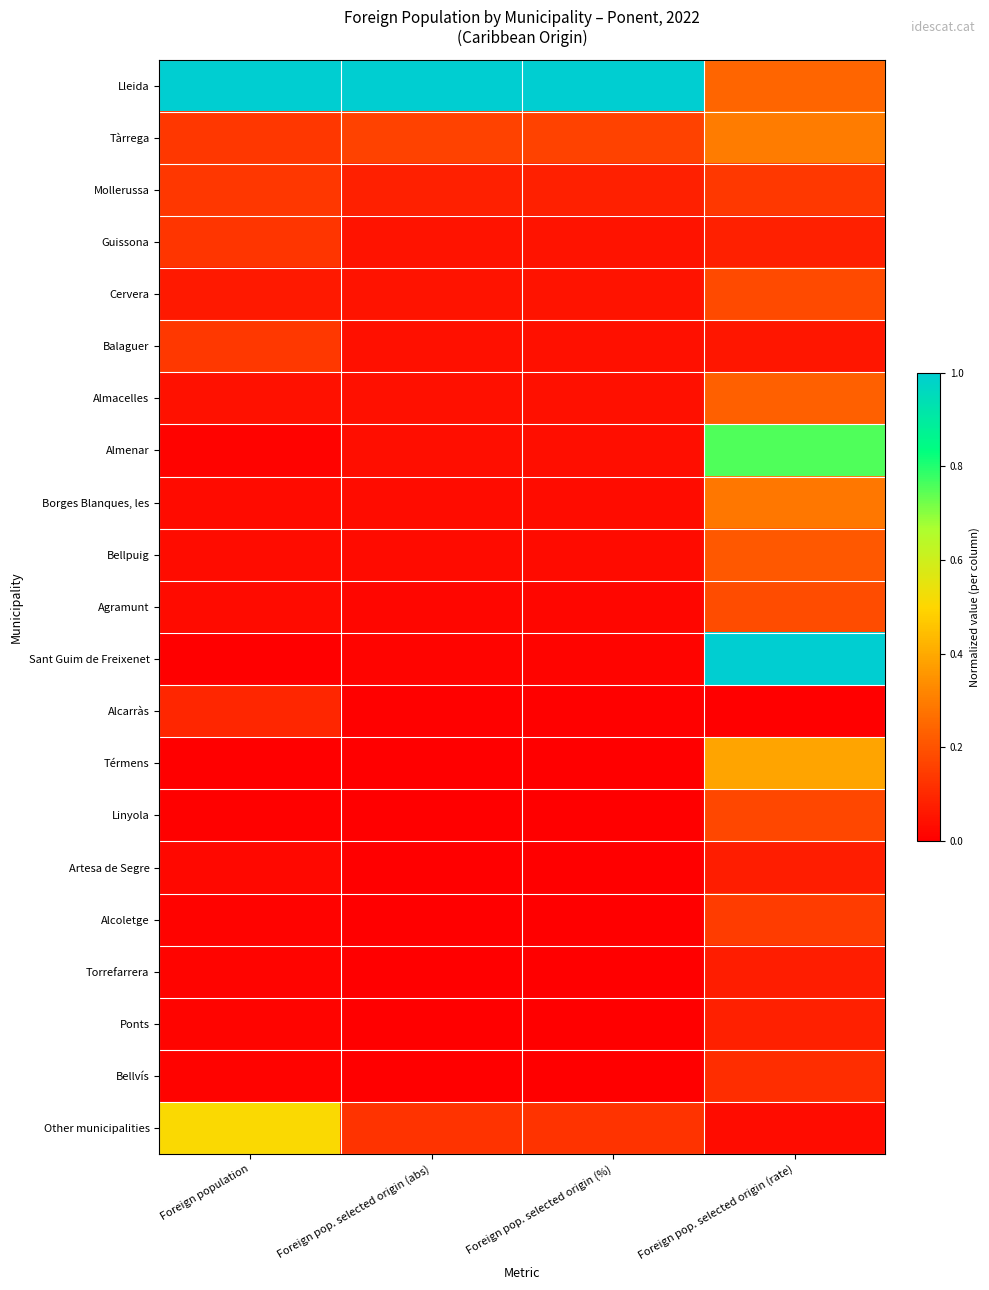

What is the total value across all series at Foreign pop. selected origin (%)?

1.7